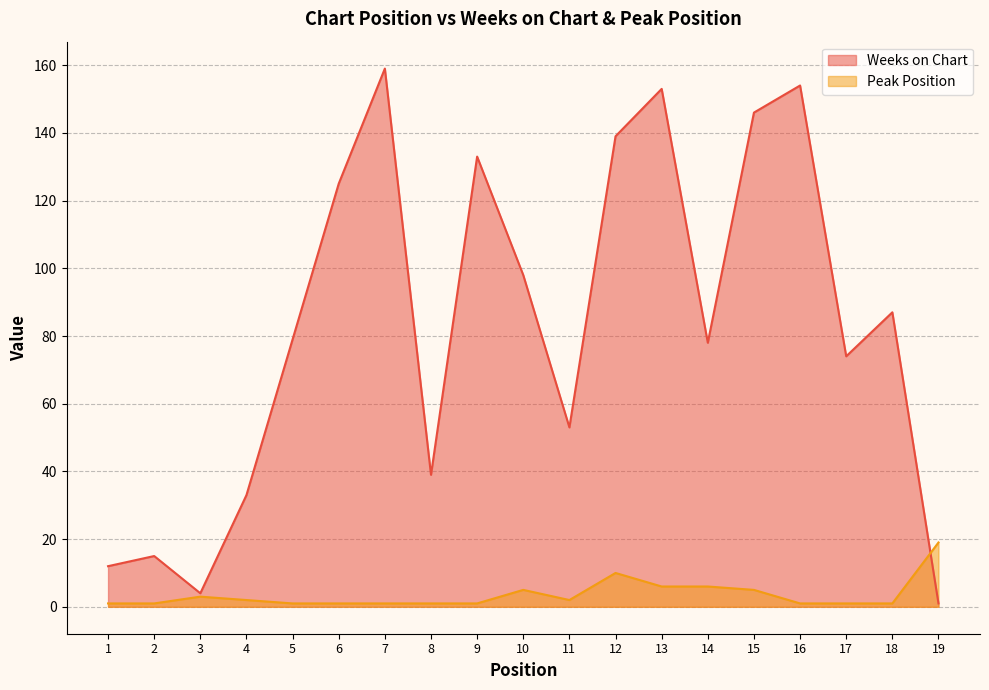

At which category does the chart reach its peak across all series?

7